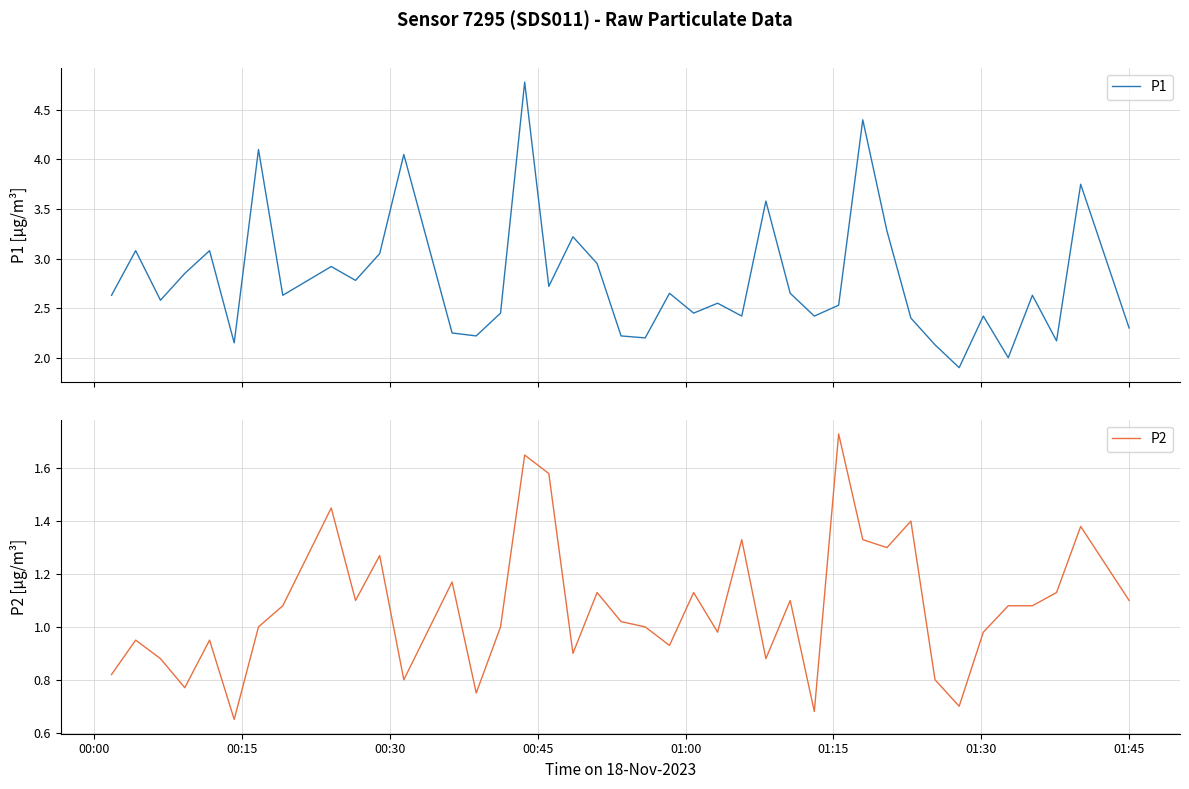

How many lines are shown in the chart?

2